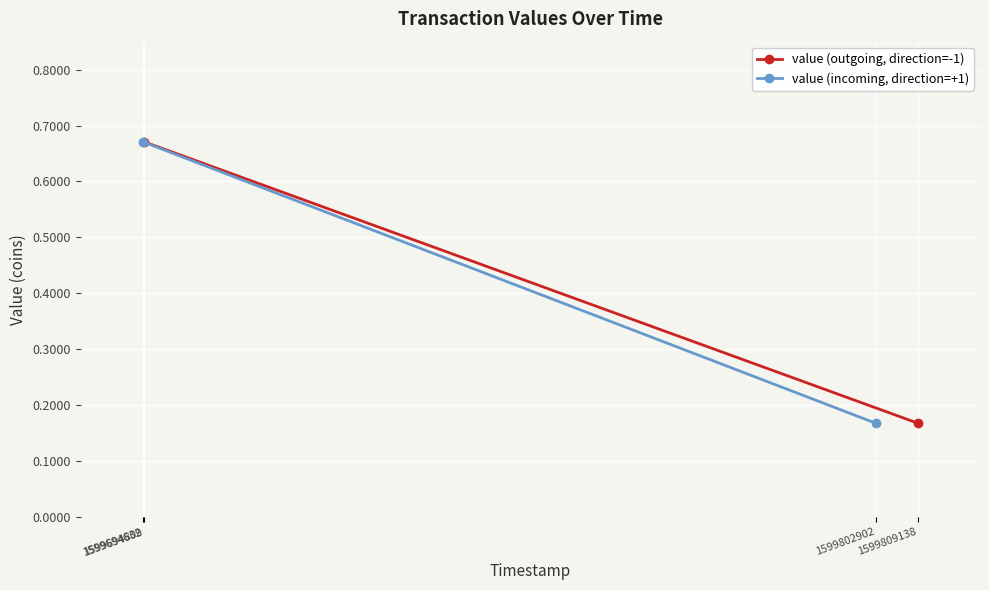

Which series has the largest total across all categories?

value (outgoing, direction=-1)